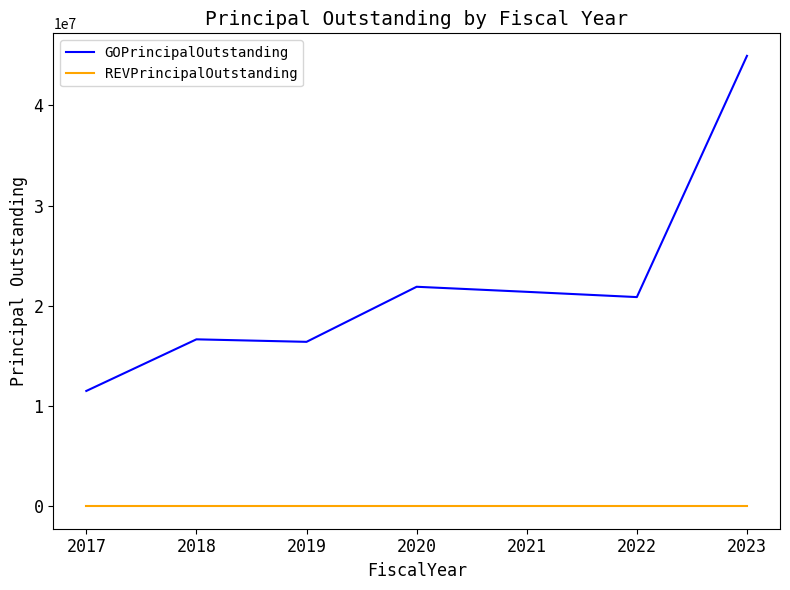

True or false: GOPrincipalOutstanding and REVPrincipalOutstanding intersect in this chart.

False